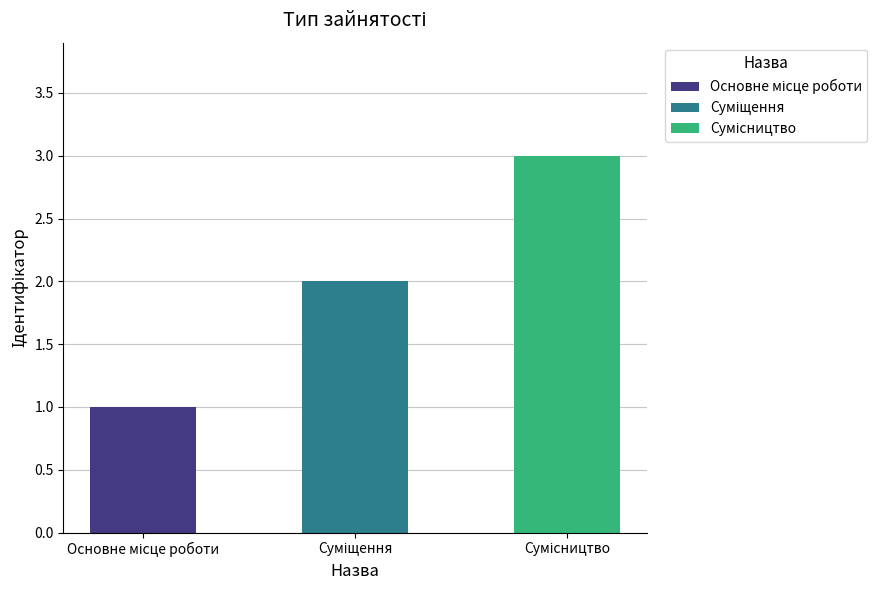

What is the change in value from Суміщення to Сумісництво?

+1